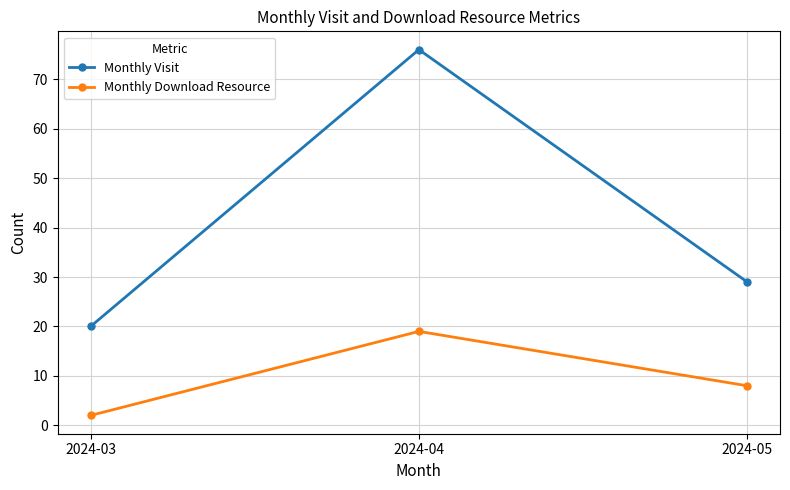

How many categories are shown in the chart?

3